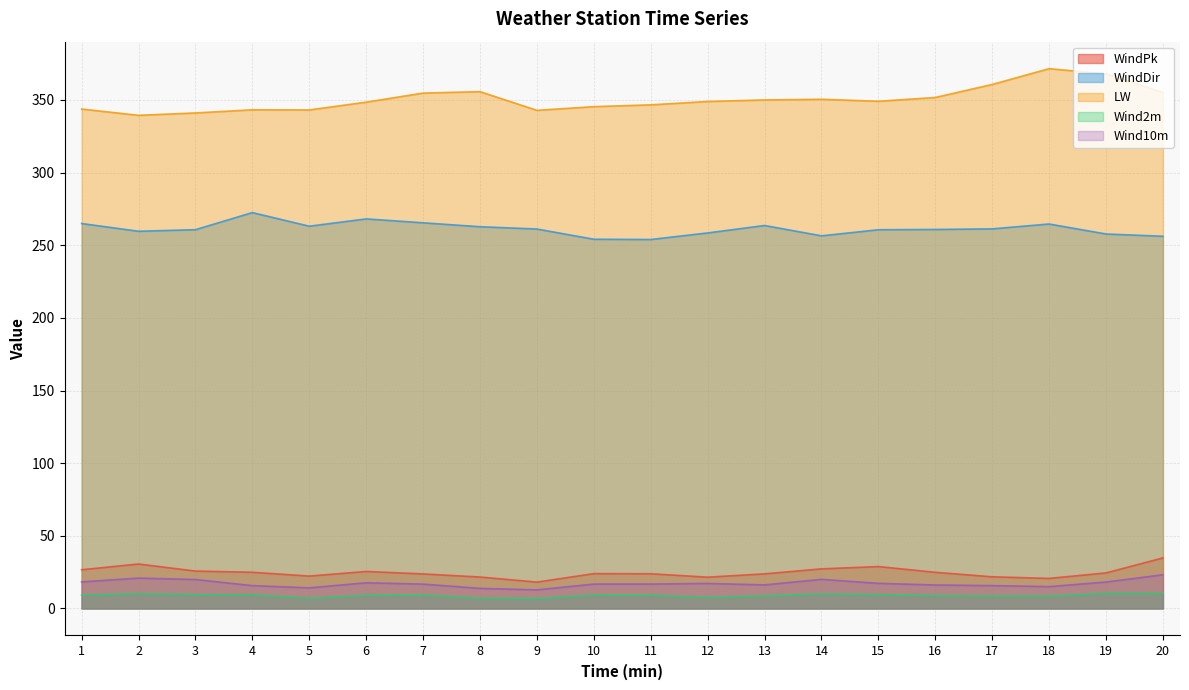

True or false: LW and WindDir cross at least once.

False